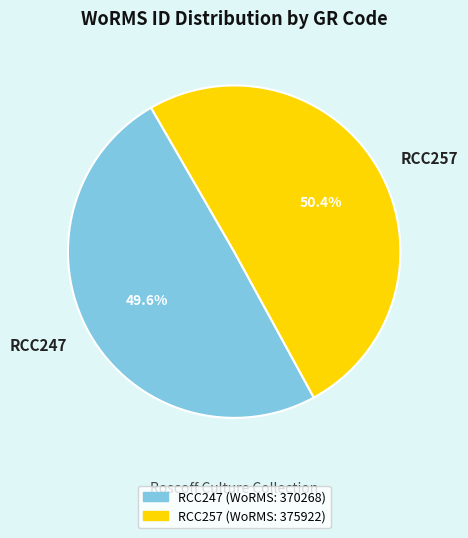

What percentage is the RCC247 slice, to the nearest percent?

50%